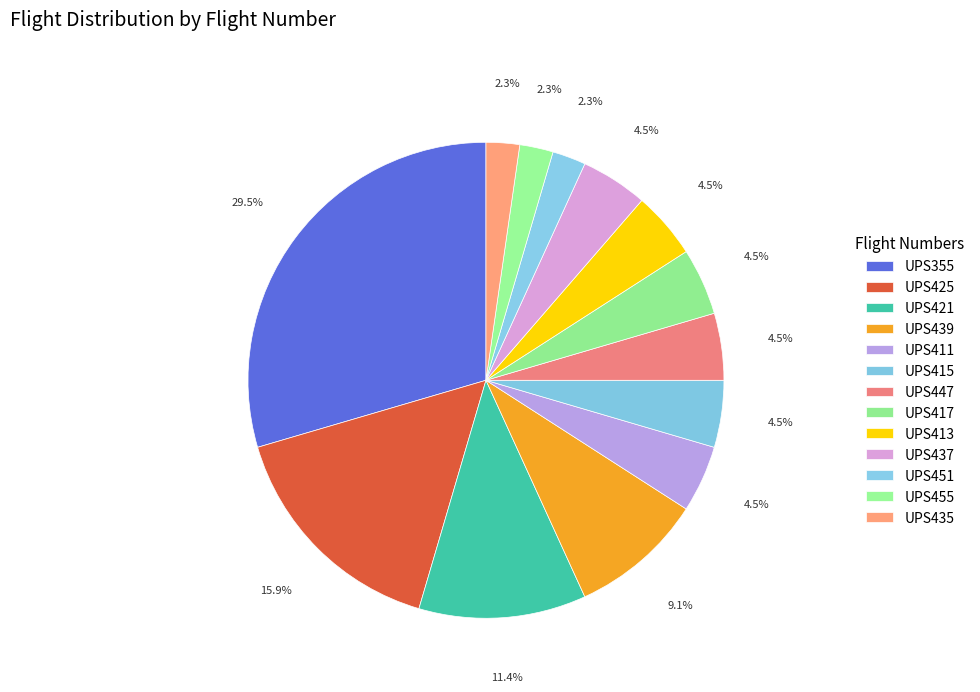

To the nearest percent, what percentage of the pie is UPS421?

11%